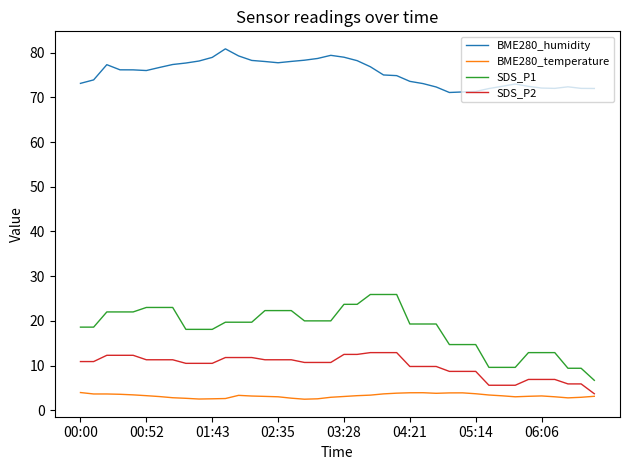

How many lines are shown in the chart?

4